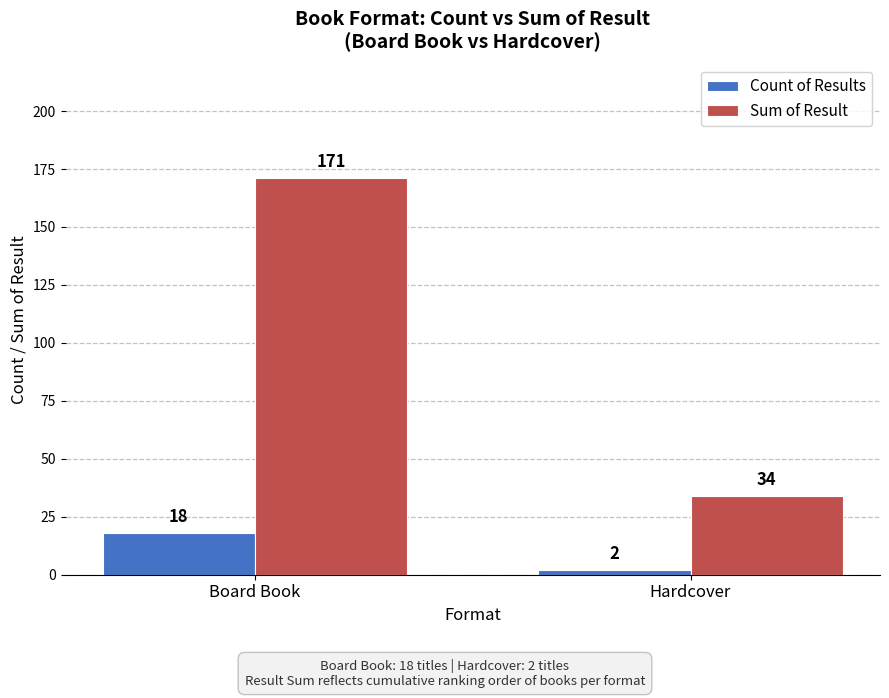

True or false: Sum of Result has a value of 88 at Board Book.

False